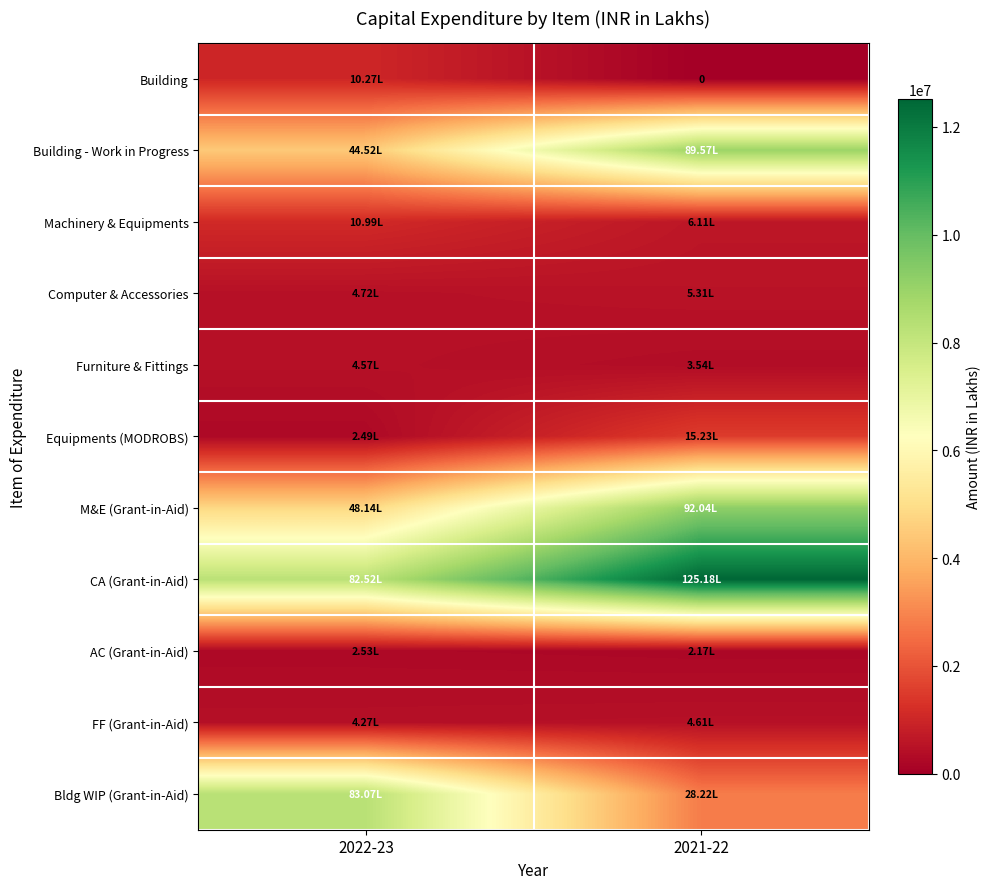

The value of AC (Grant-in-Aid) at 2021-22 is 54010. True or false?

False